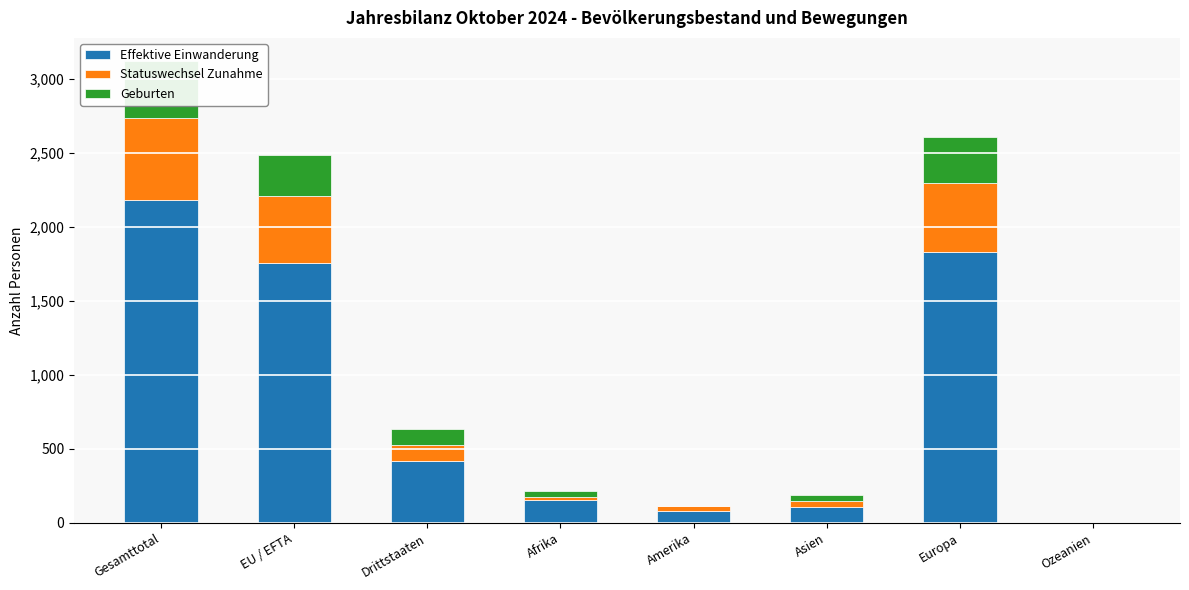

How many values in Geburten are above zero?

7